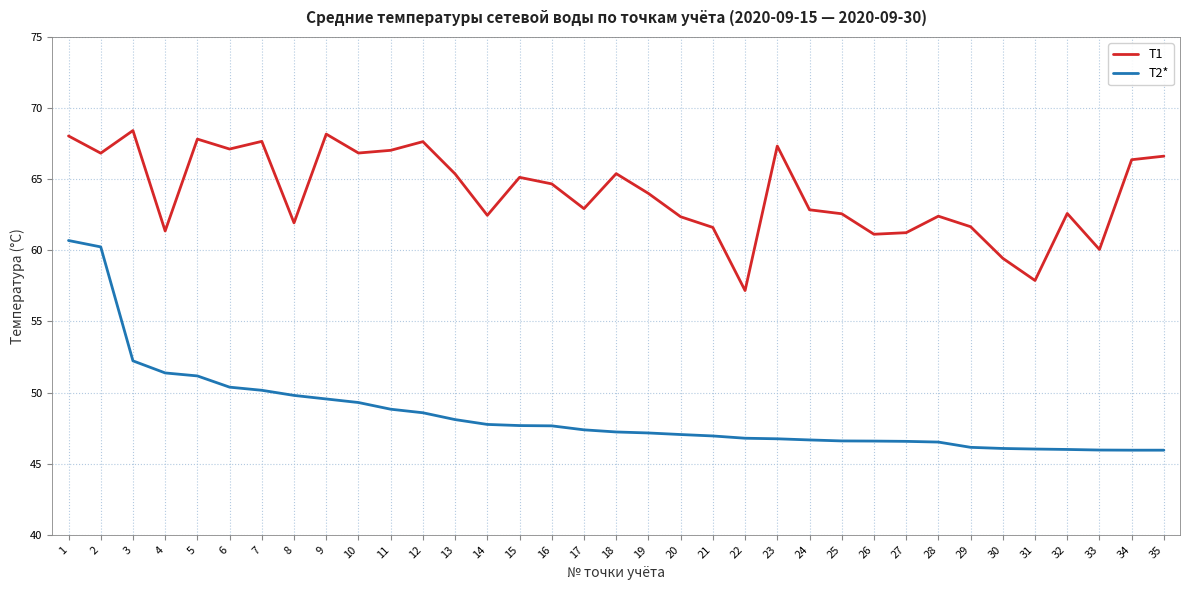

The value of T2* at 29 is 46.1. True or false?

True